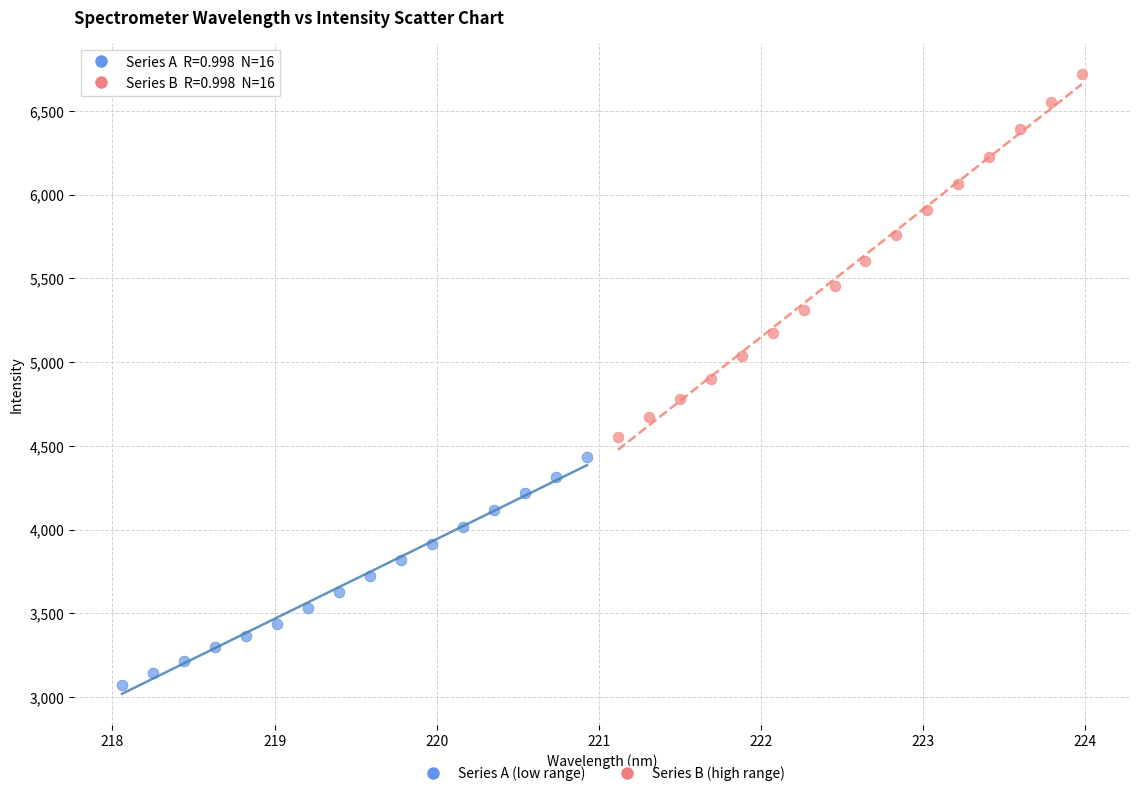

Which series contains the lowest Y value?

Series A (low range)